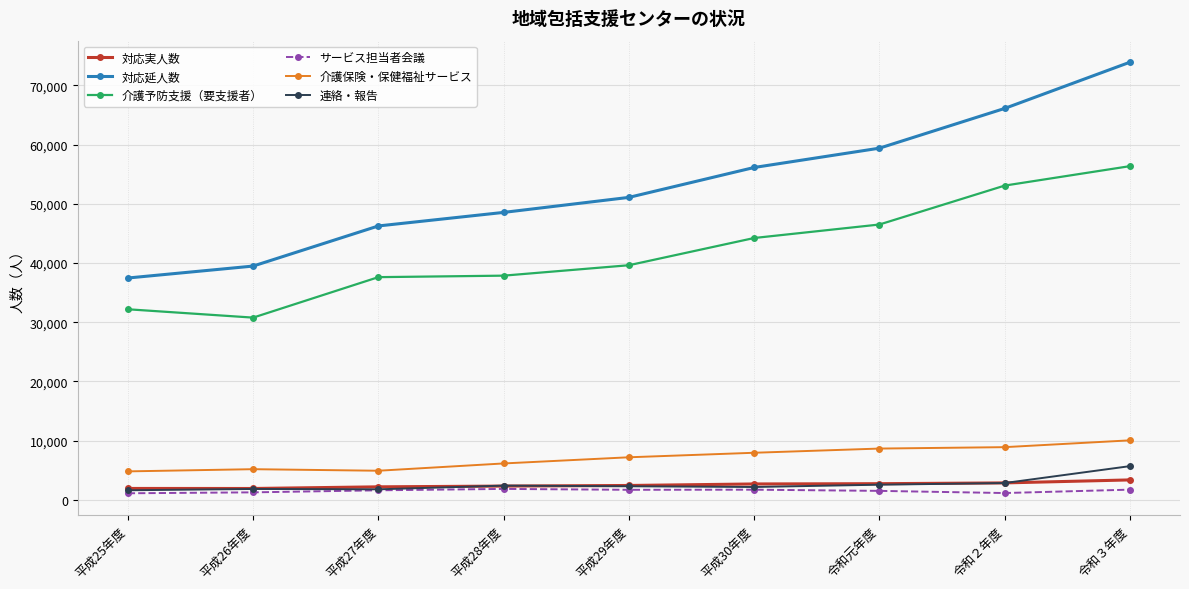

What is the value of the 介護予防支援（要支援者） point at the 6th from the left?

44220